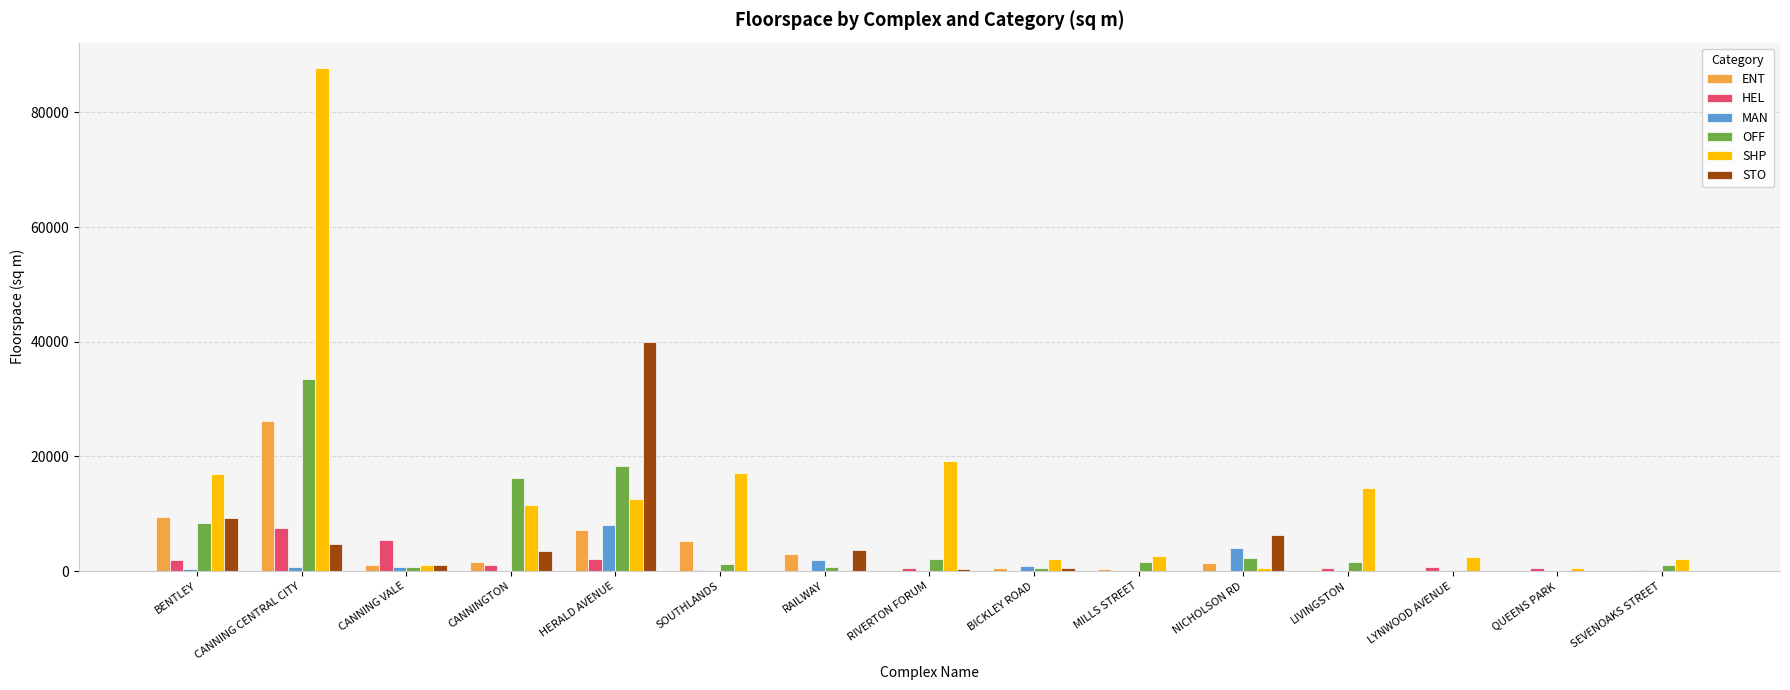

True or false: SHP has a value of 2579 at MILLS STREET.

True